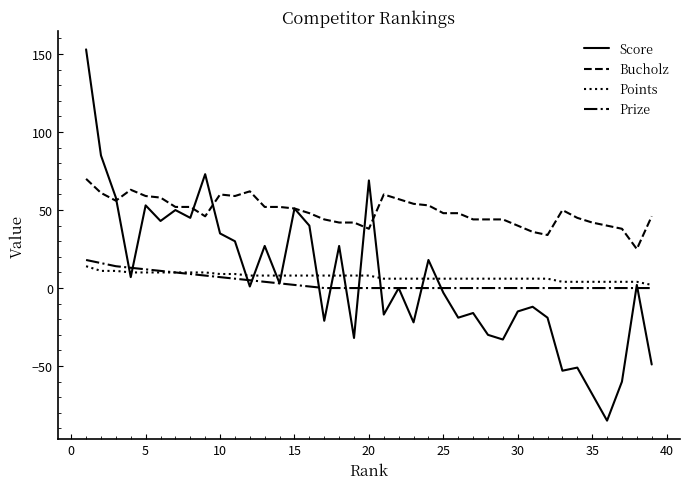

What are all the series names shown in the legend?

Score, Bucholz, Points, Prize